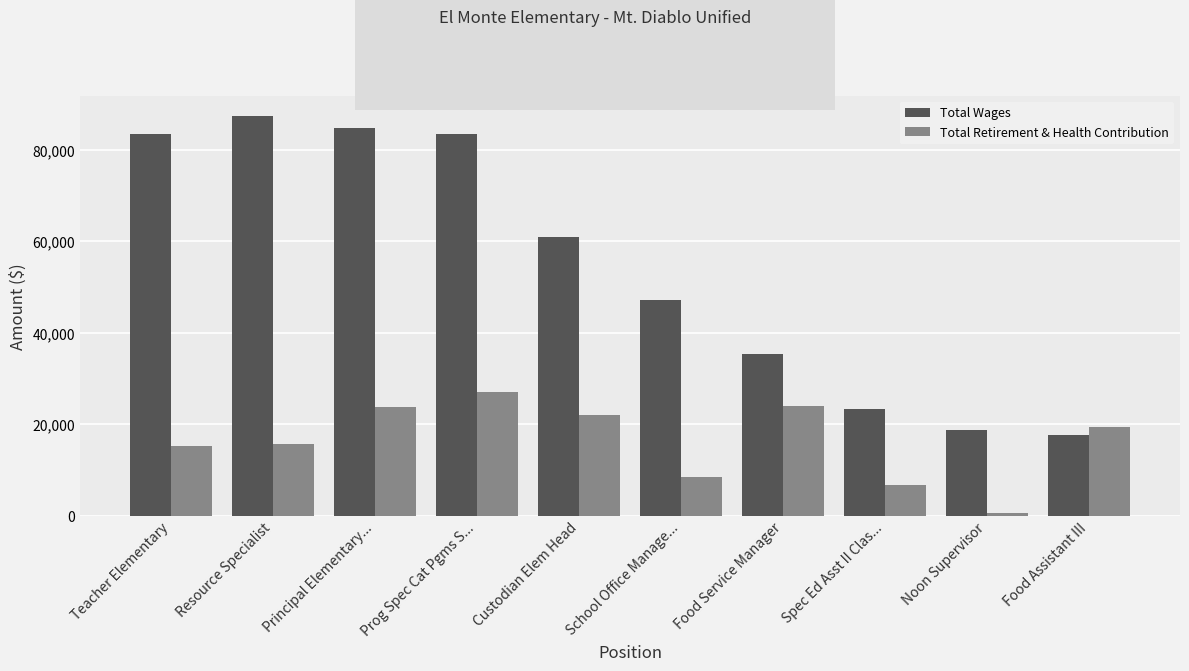

What are all the series names shown in the legend?

Total Wages, Total Retirement & Health Contribution